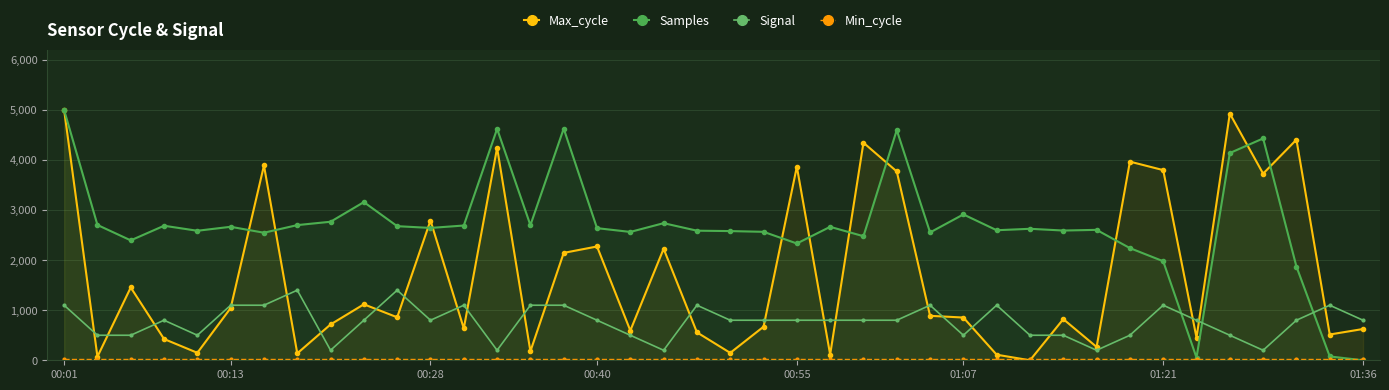

Does the chart have visible grid lines?

Yes